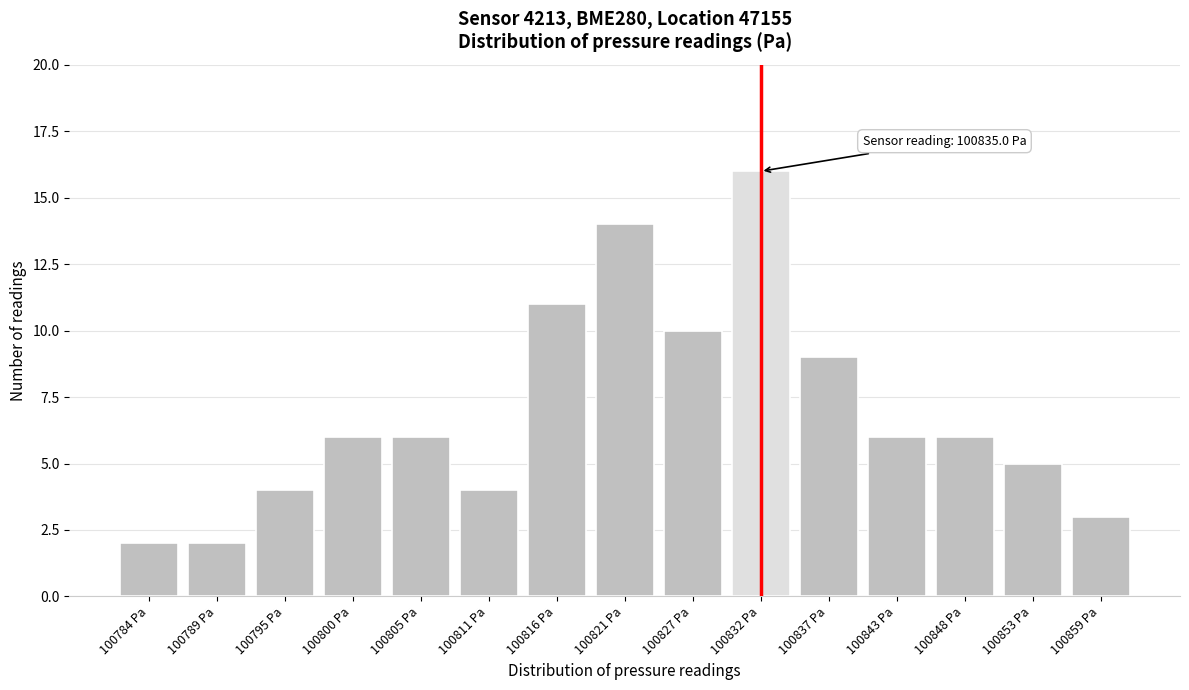

Reading left to right, what are all the values shown in this chart?

100784 Pa=2	100789 Pa=2	100795 Pa=4	100800 Pa=6	100805 Pa=6	100811 Pa=4	100816 Pa=11	100821 Pa=14	100827 Pa=10	100832 Pa=16	100837 Pa=9	100843 Pa=6	100848 Pa=6	100853 Pa=5	100859 Pa=3